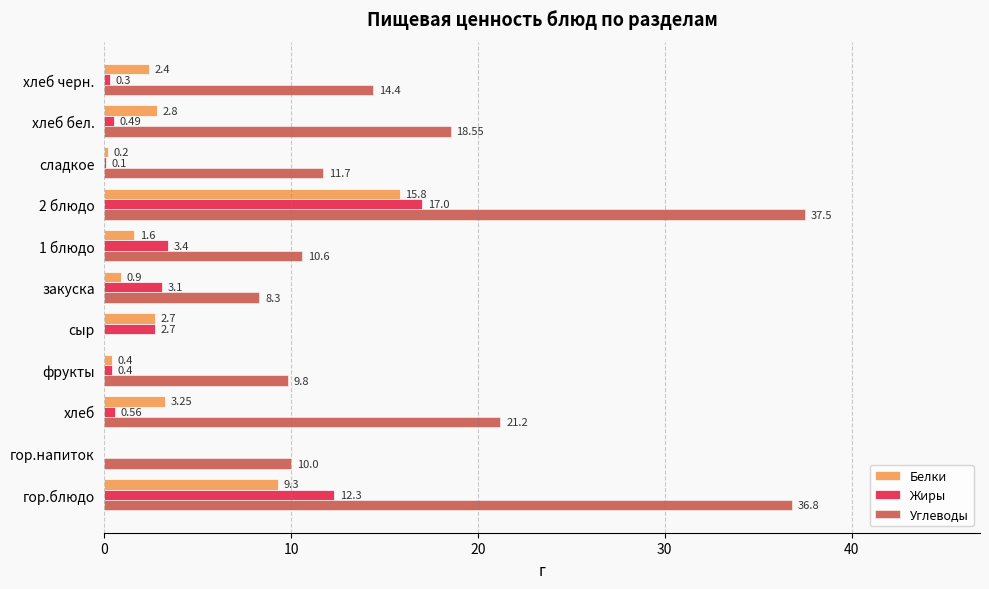

What is the sum of the Углеводы values at хлеб бел. and сыр?

18.6